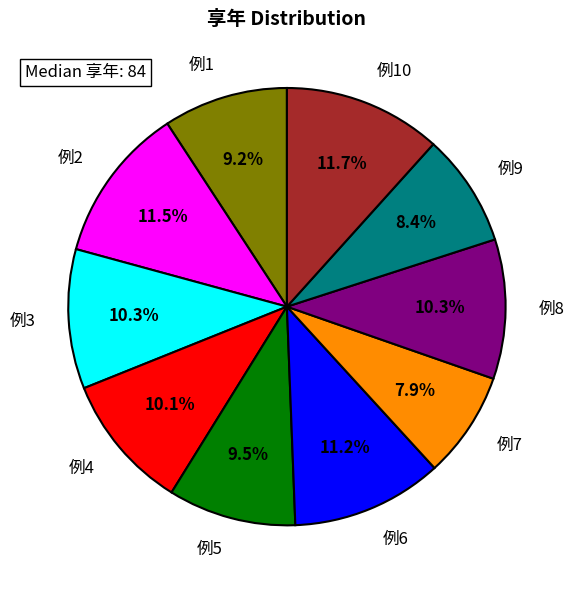

True or false: 例1 accounts for 9% of the total.

True